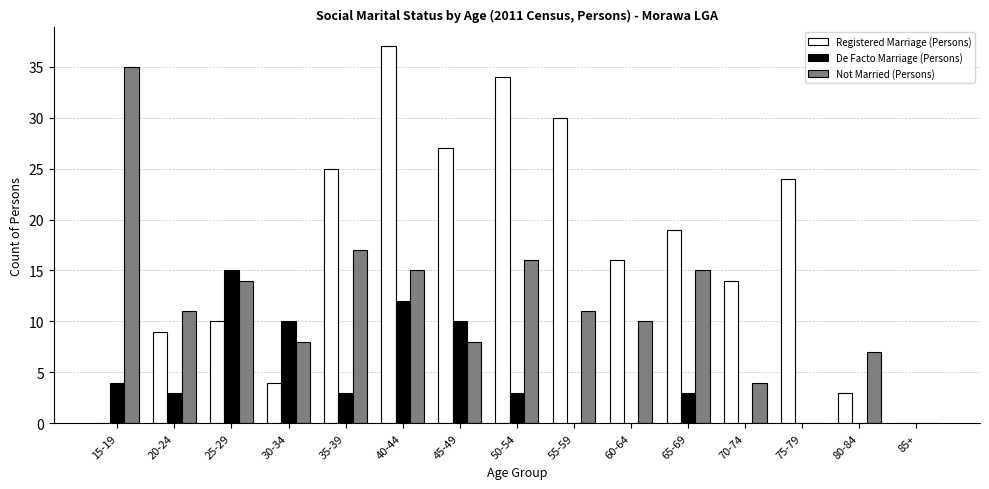

Reading left to right, list all the values displayed in this chart.

Registered Marriage (Persons): 15-19=0	20-24=9	25-29=10	30-34=4	35-39=25	40-44=37	45-49=27	50-54=34	55-59=30	60-64=16	65-69=19	70-74=14	75-79=24	80-84=3	85+=0
De Facto Marriage (Persons): 15-19=4	20-24=3	25-29=15	30-34=10	35-39=3	40-44=12	45-49=10	50-54=3	55-59=0	60-64=0	65-69=3	70-74=0	75-79=0	80-84=0	85+=0
Not Married (Persons): 15-19=35	20-24=11	25-29=14	30-34=8	35-39=17	40-44=15	45-49=8	50-54=16	55-59=11	60-64=10	65-69=15	70-74=4	75-79=0	80-84=7	85+=0